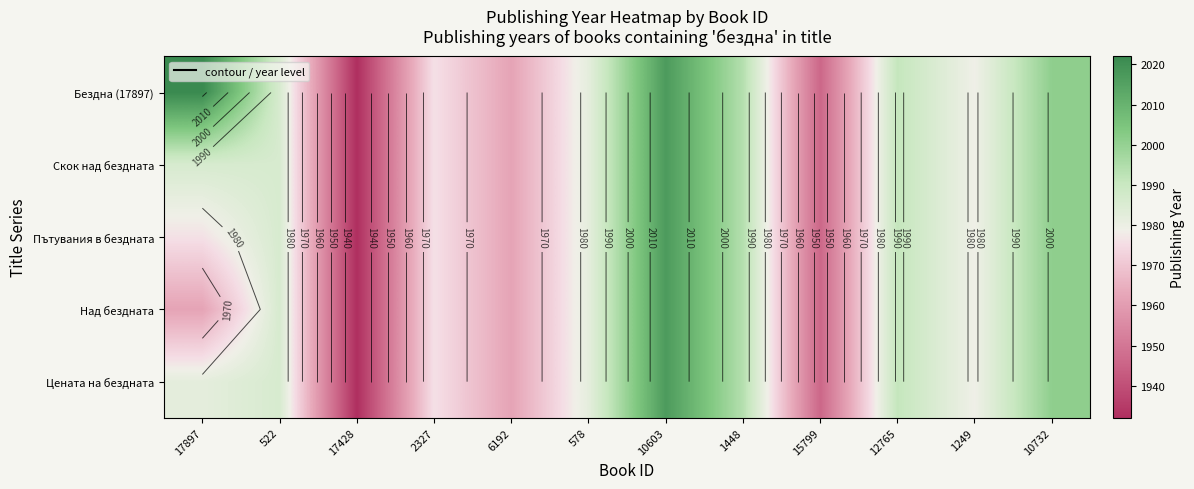

Between 578 and 522, which is larger?

522